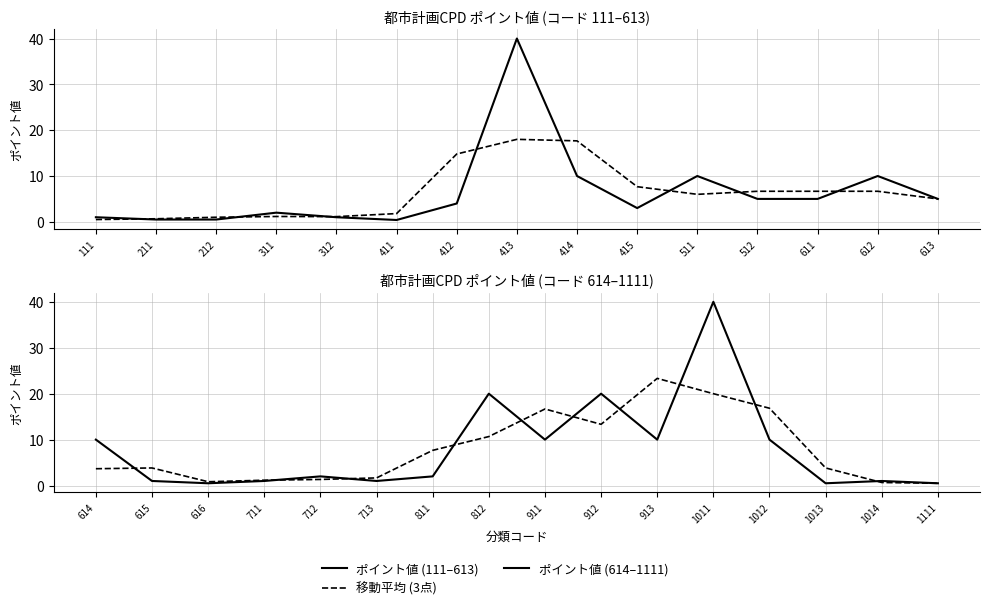

What is the ratio of the value at 911 to the value at 412?

2.5